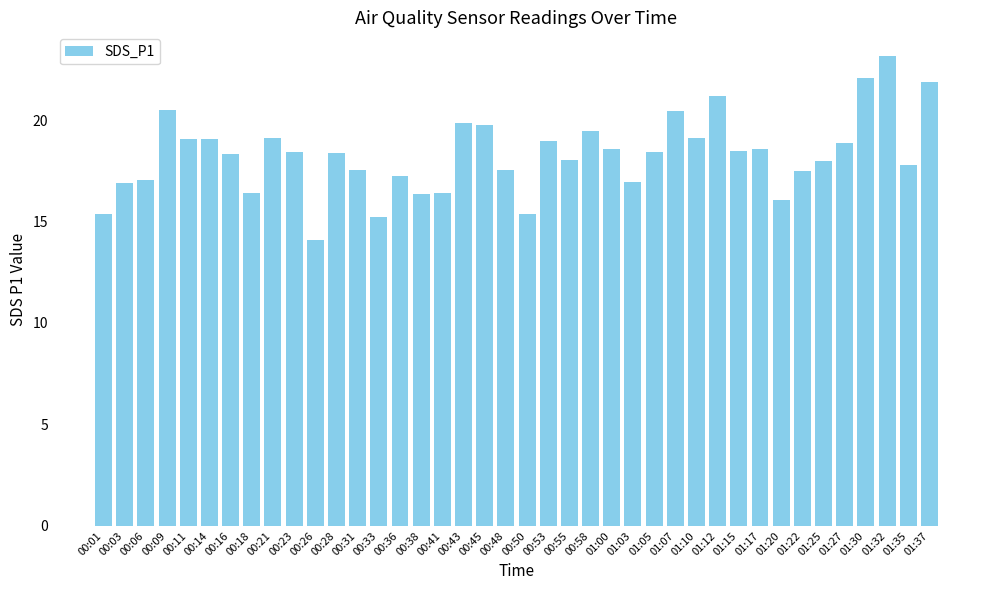

True or false: the data shows 28.3 at 01:00.

False